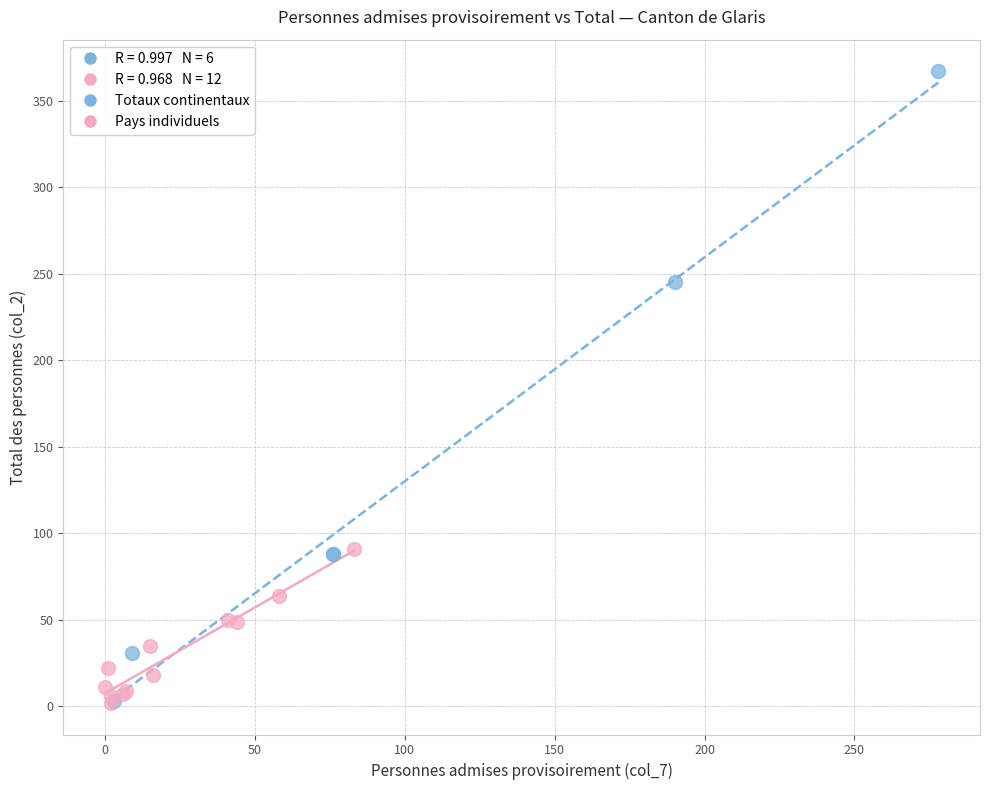

Which series reaches the maximum Y coordinate?

Totaux continentaux